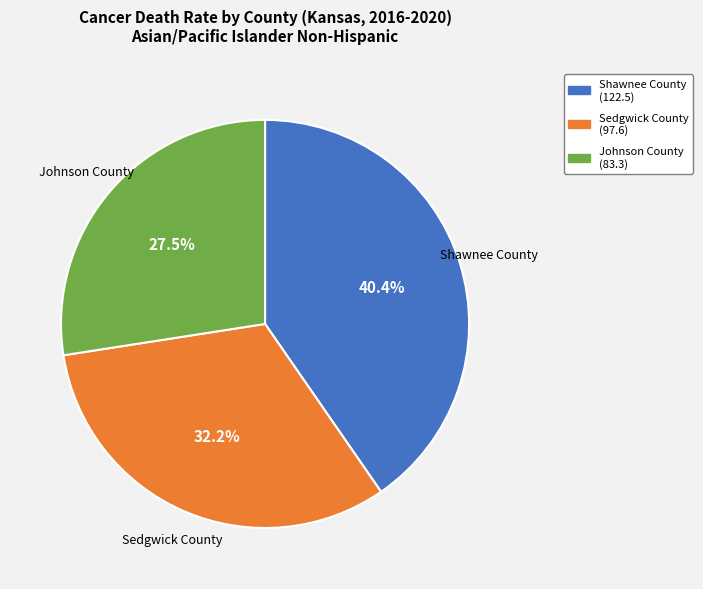

True or false: Sedgwick County accounts for 20% of the total.

False